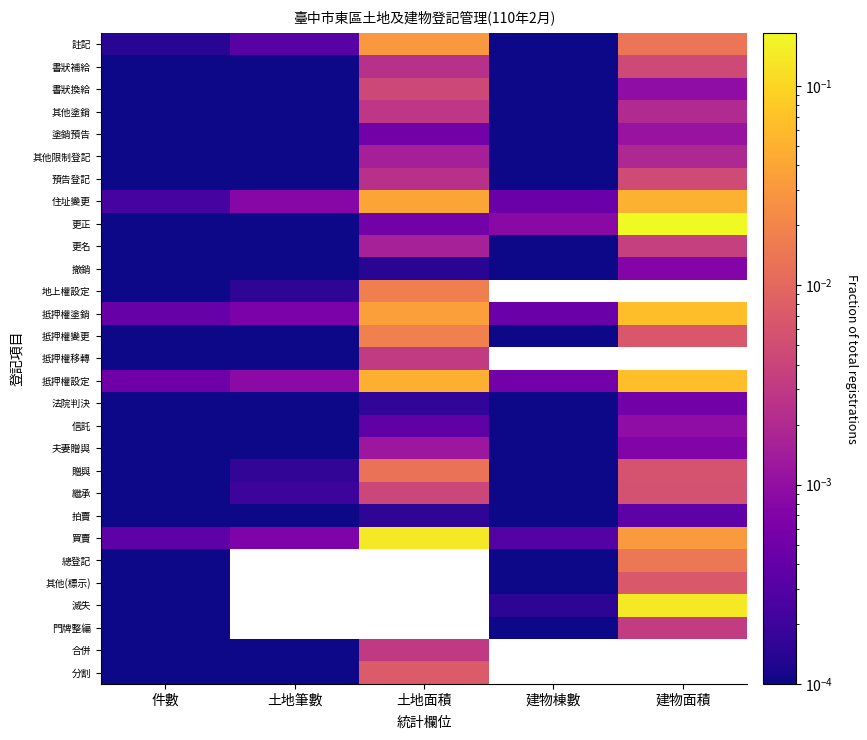

What is the maximum value shown in the chart?

0.2